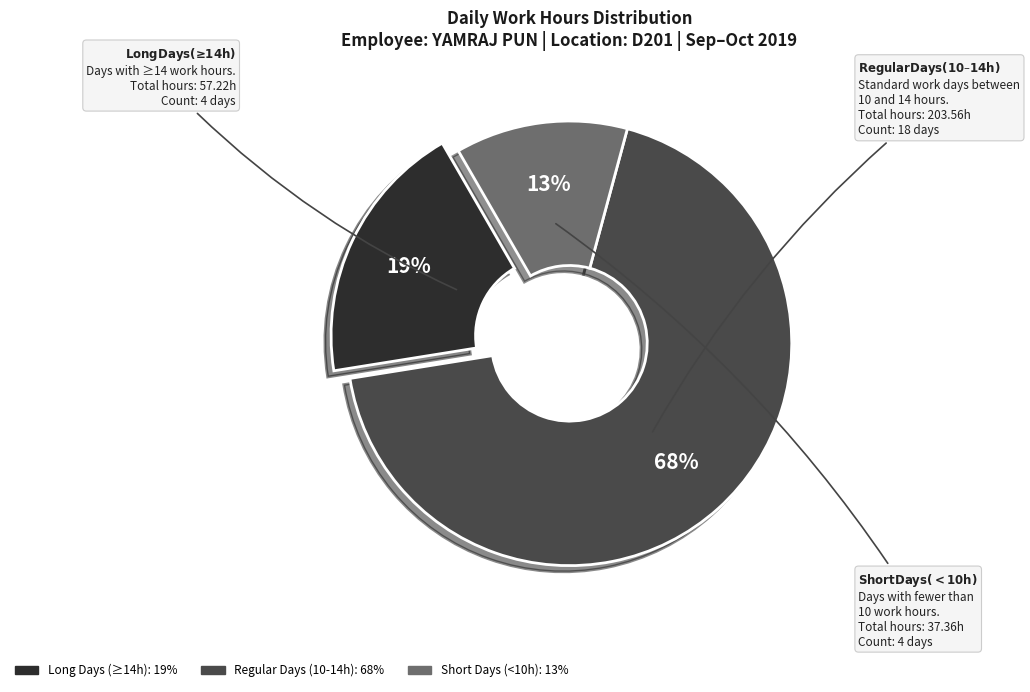

Is there a majority slice in this chart?

Yes